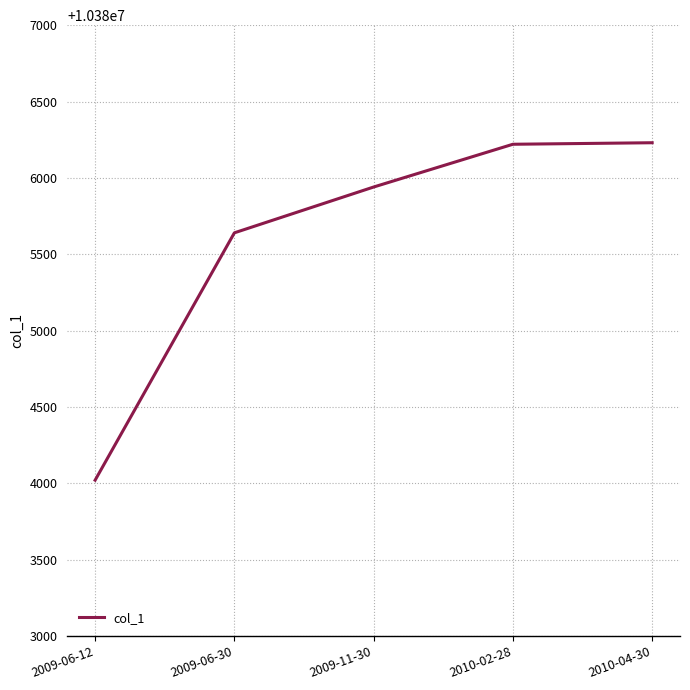

Which label corresponds to the smallest value in the chart?

2009-06-12